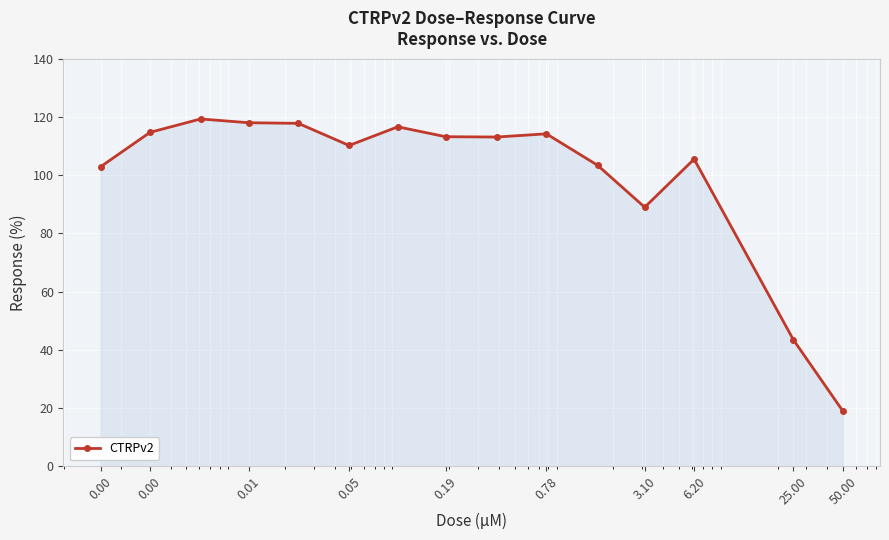

What is the greatest value displayed?

119.3